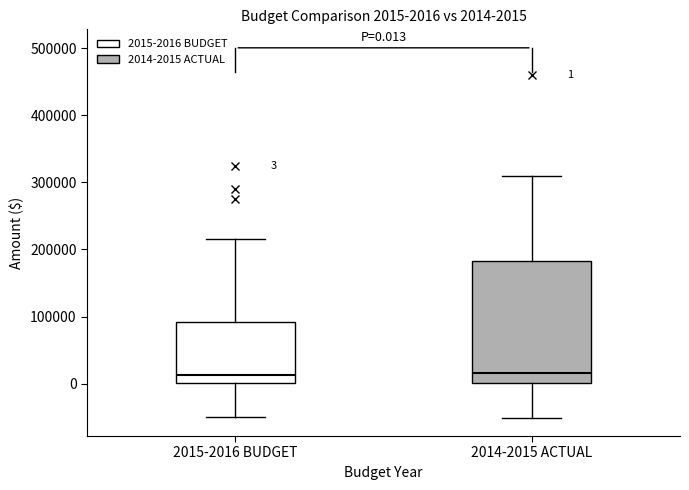

Comparing the boxes themselves (not the whiskers), which one is the tallest?

2014-2015 ACTUAL